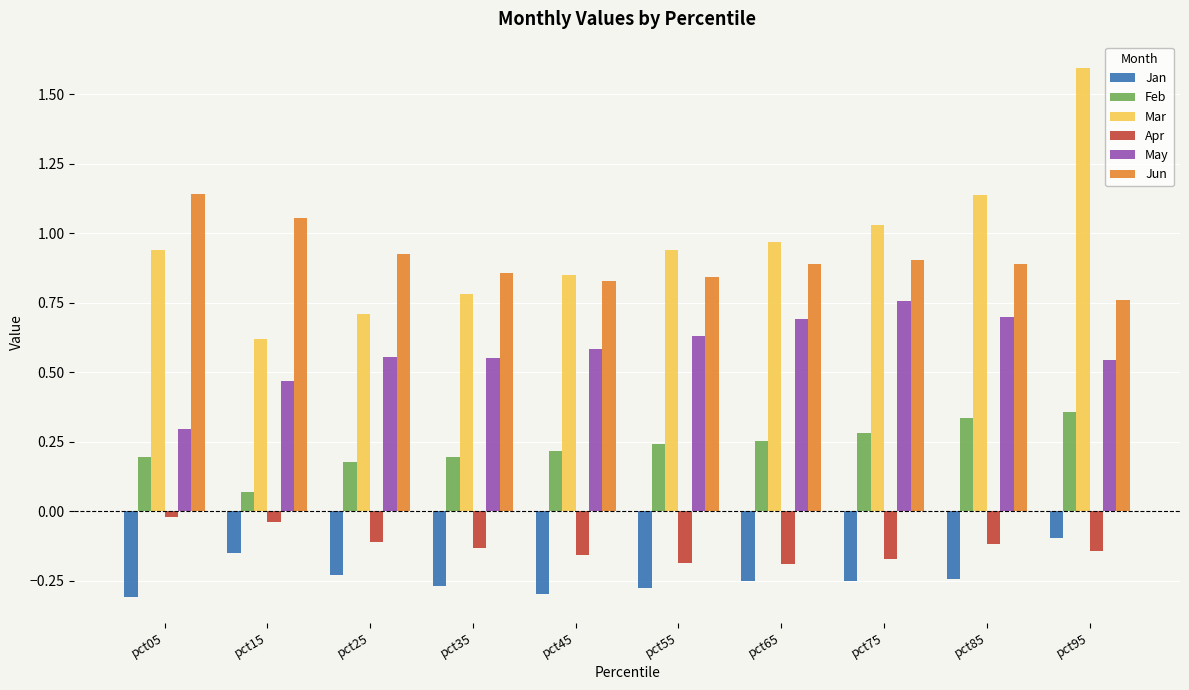

The value of Apr at pct75 is -0.2. True or false?

True